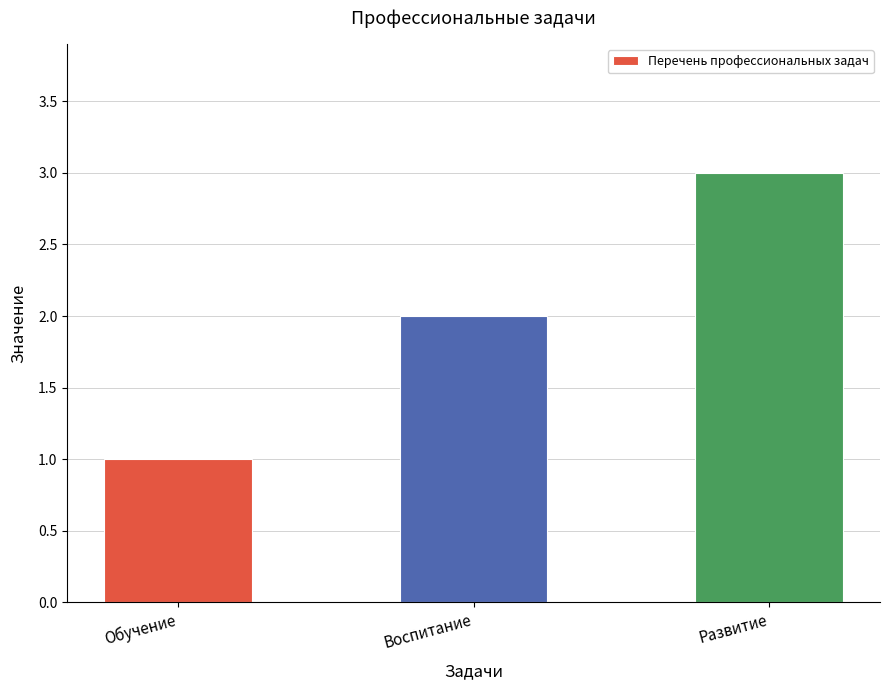

What is the change in value from Обучение to Развитие?

+2